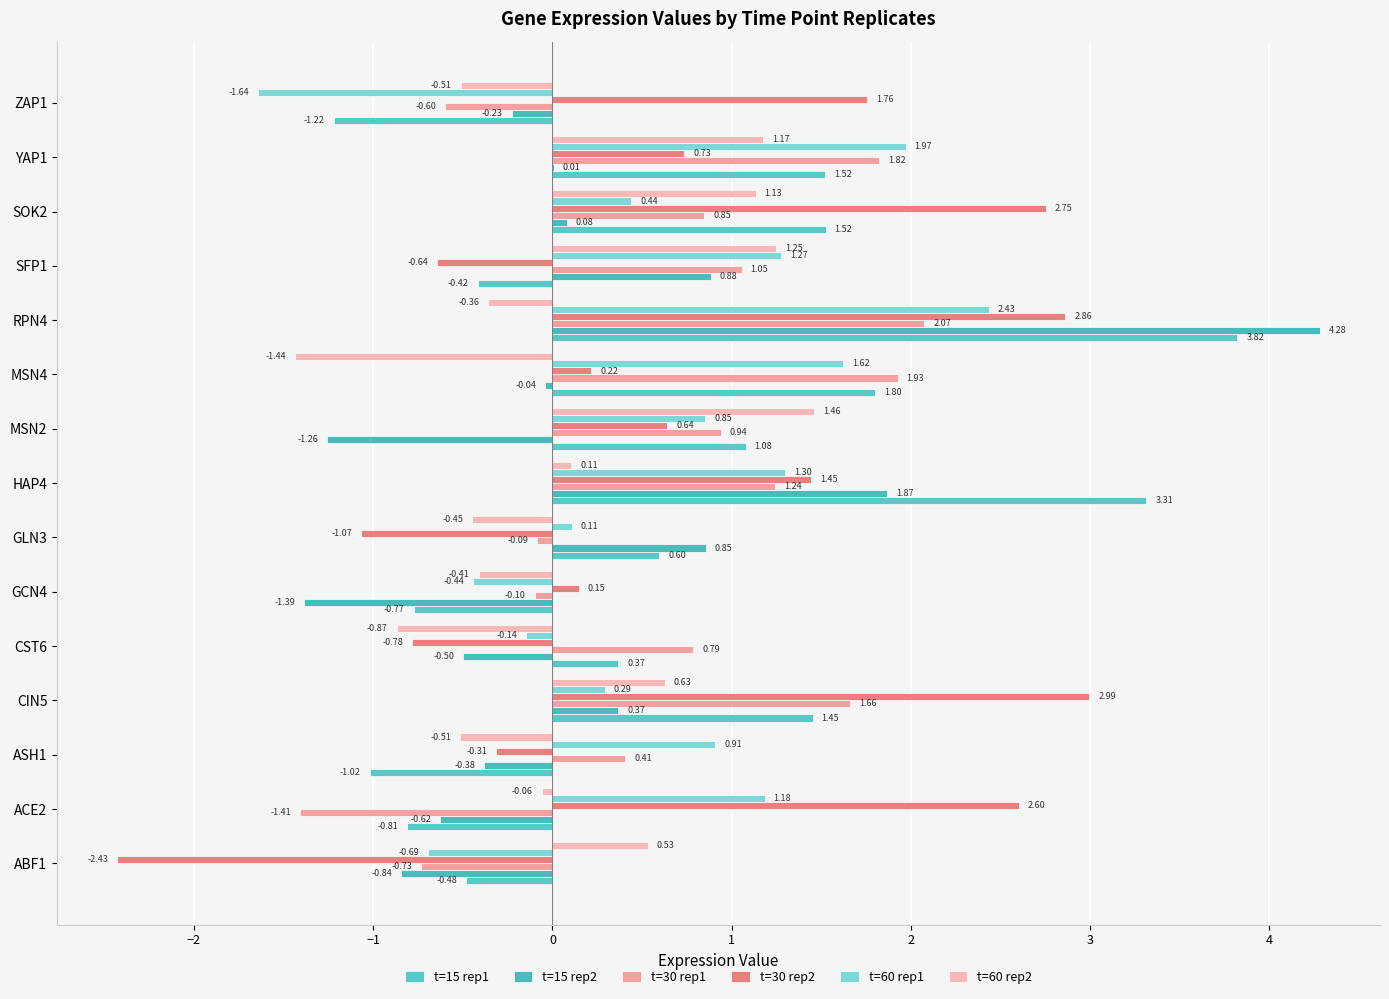

At which label is t=60 rep1 closest to 0?

GLN3